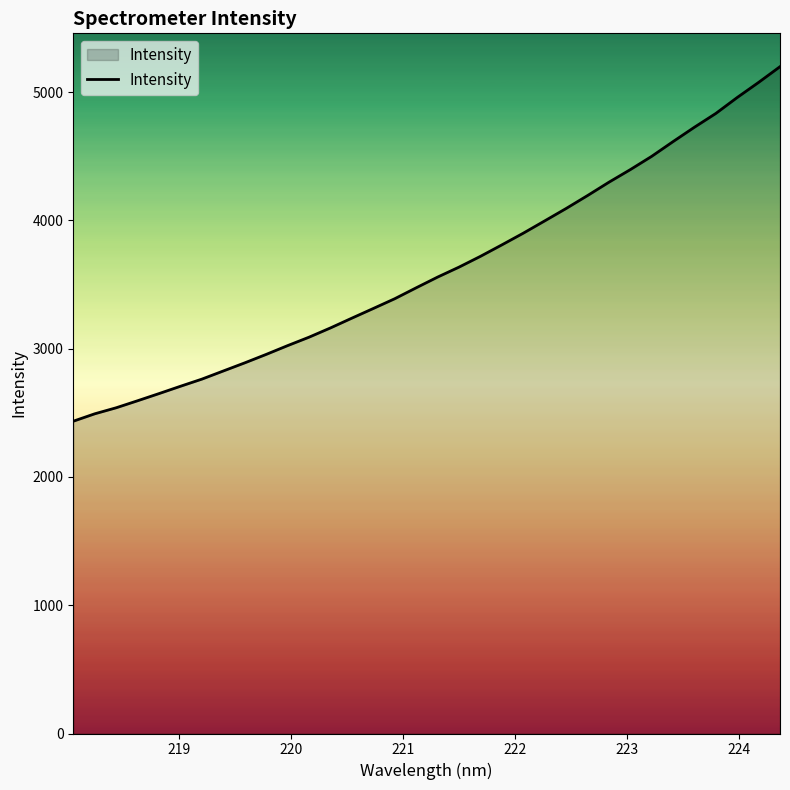

What is the minimum value shown in the chart?

2434.8